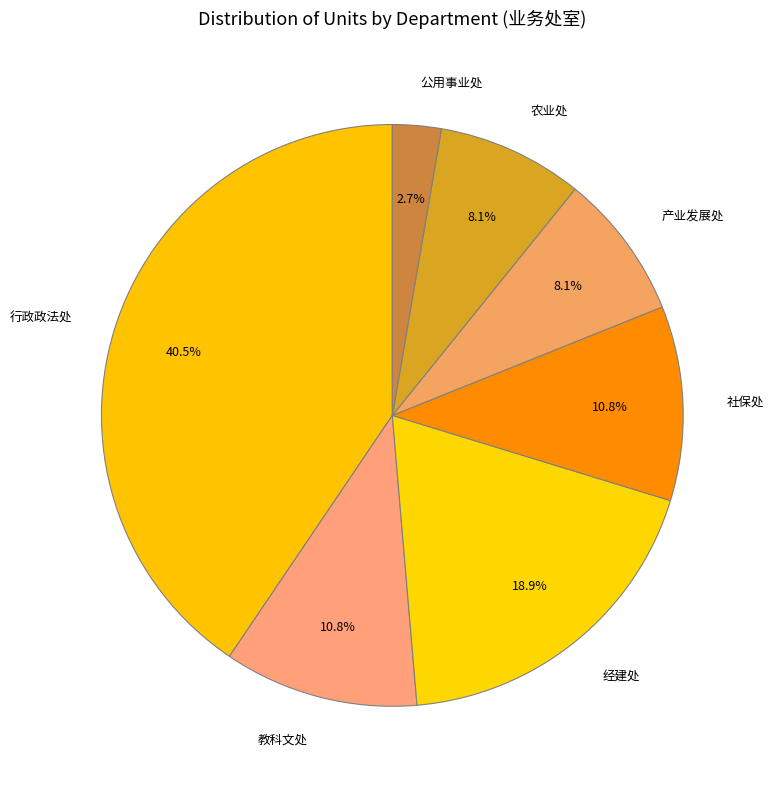

Which slice is the largest?

行政政法处